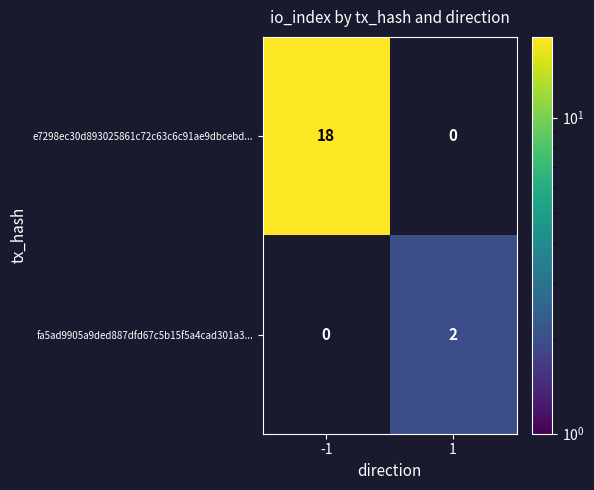

How many series are shown in this chart?

2